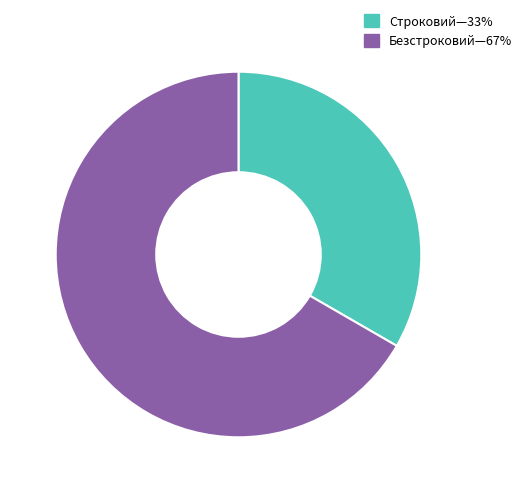

What is the smallest slice in the pie chart?

Строковий—33%